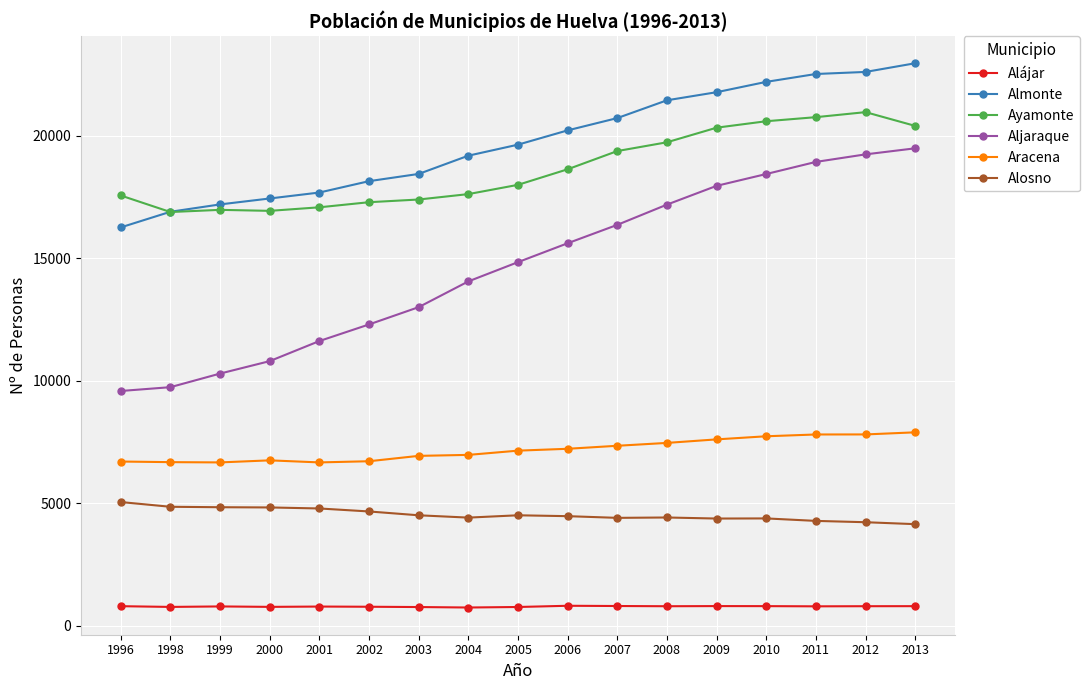

Which series has the largest range (max minus min)?

Aljaraque